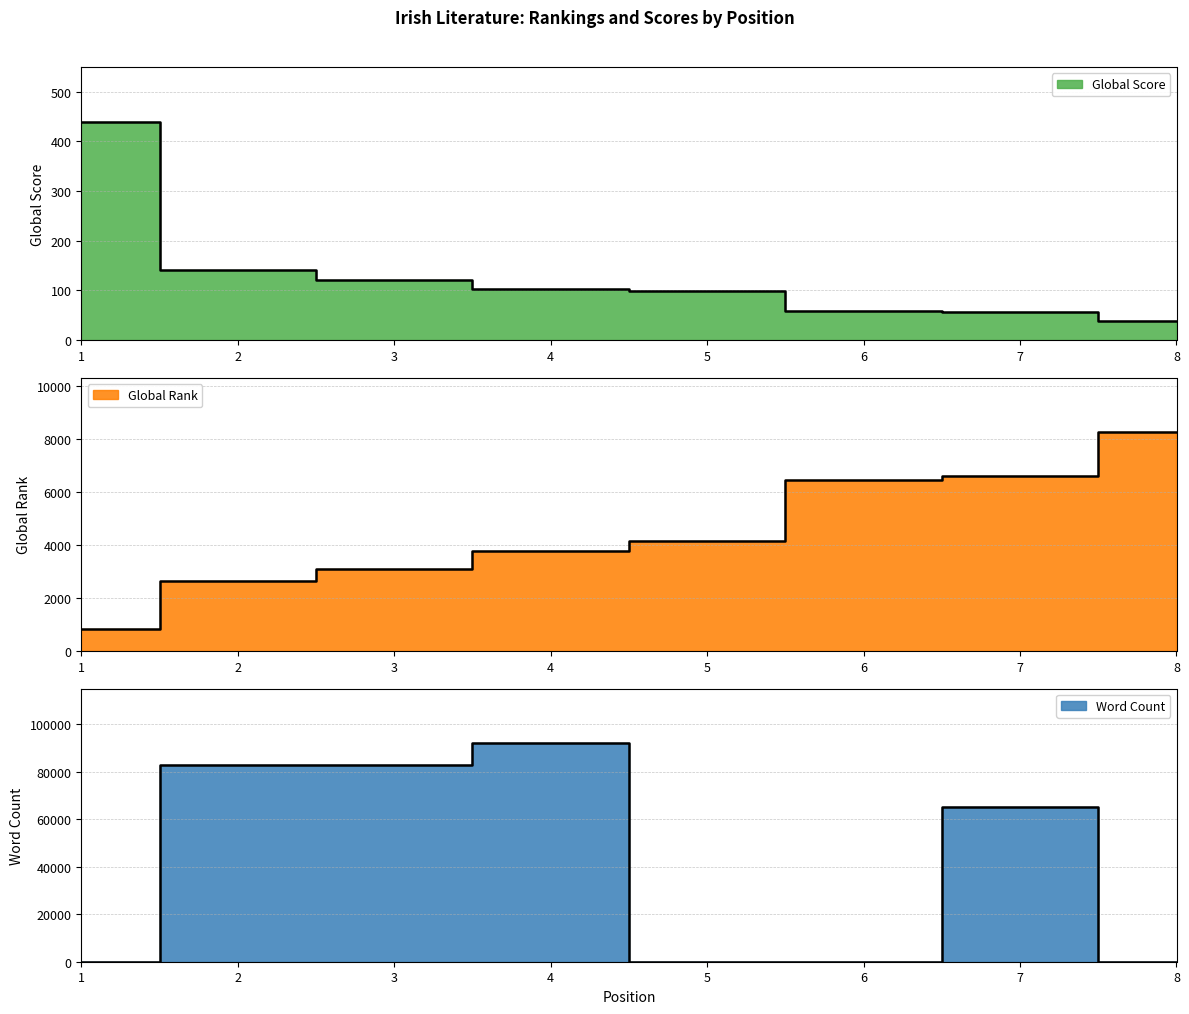

True or false: Global Rank and Global Score cross at least once.

False